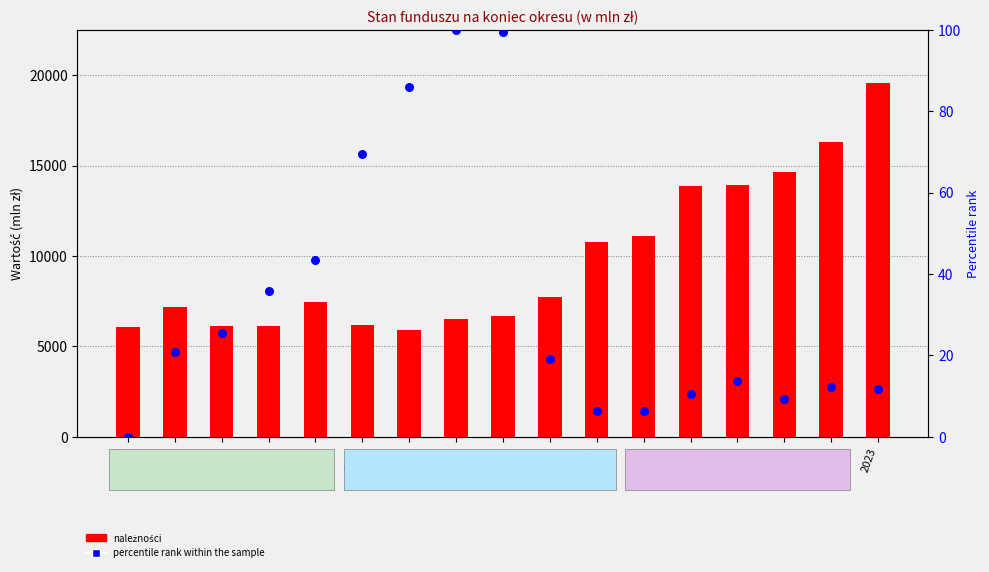

What are all the series names shown in the legend?

należności, percentile rank within the sample